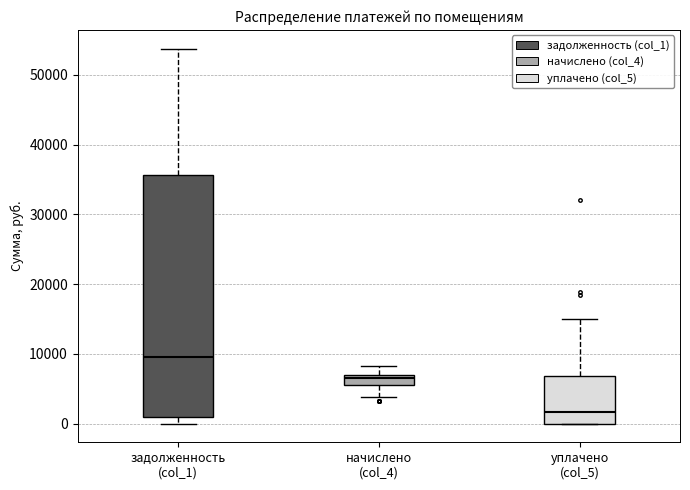

Where is the upper edge of the box for задолженность (col_1) on the y-axis? The values are not printed on the chart, so give them approximately, as read against the axis.

36000